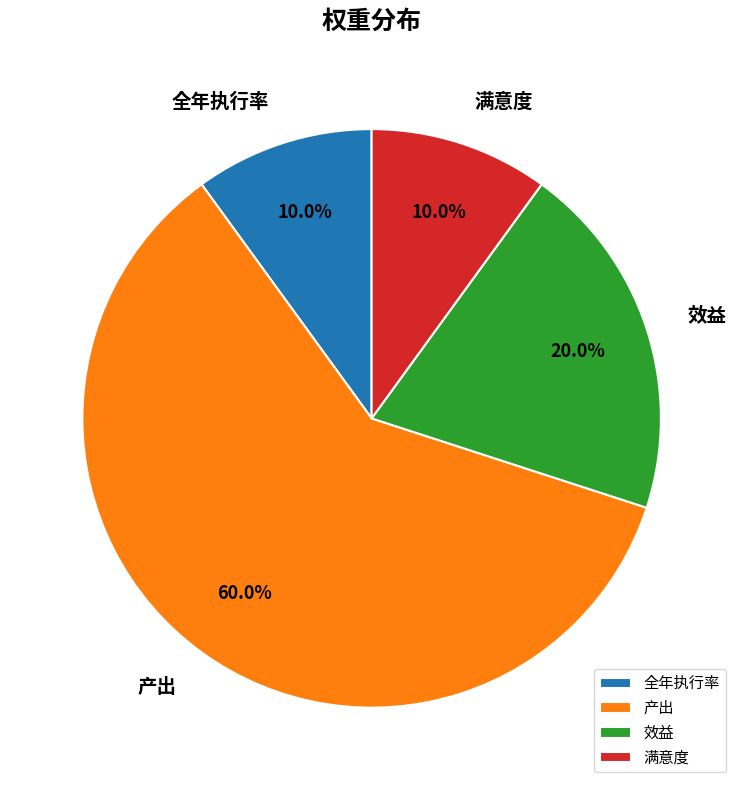

True or false: 效益 accounts for 20% of the total.

True